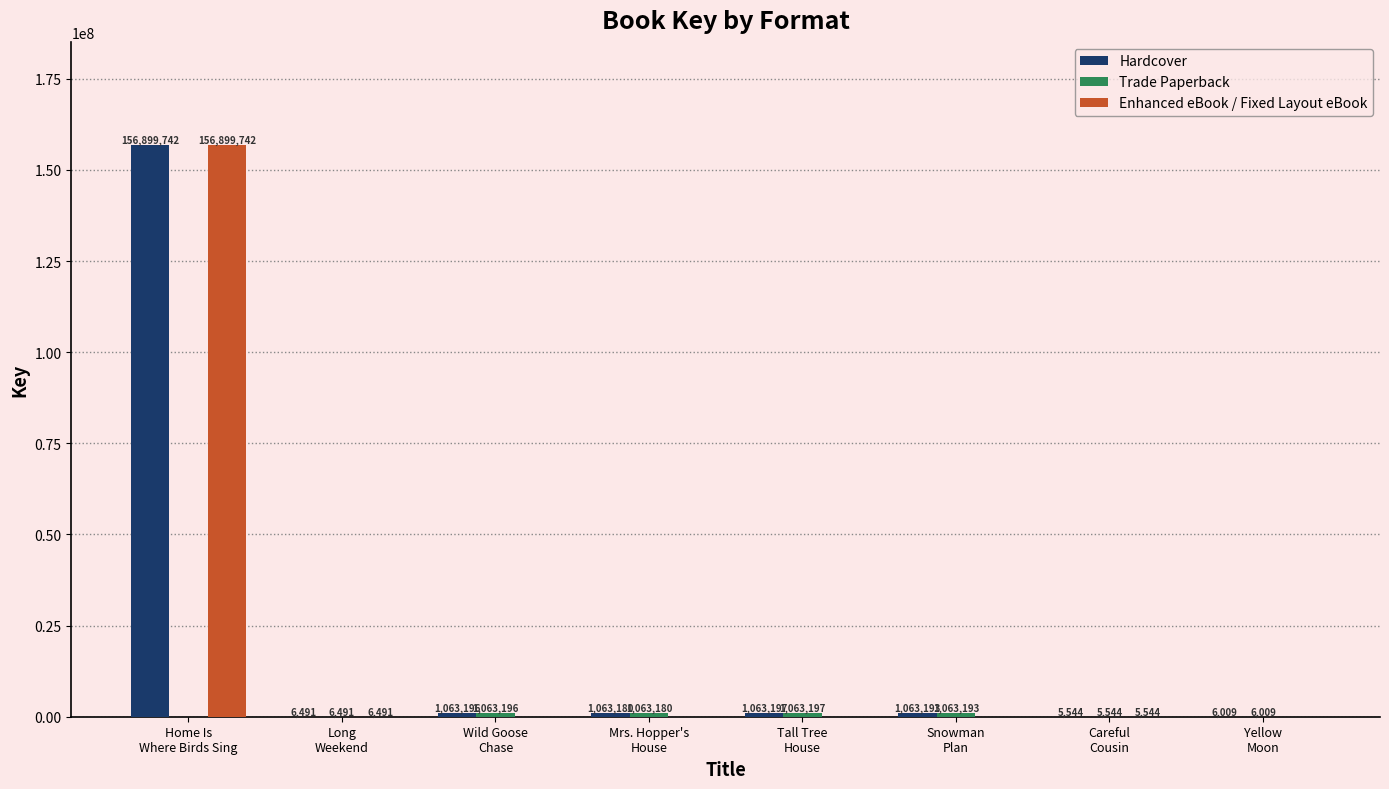

What is the greatest value displayed?

156899742